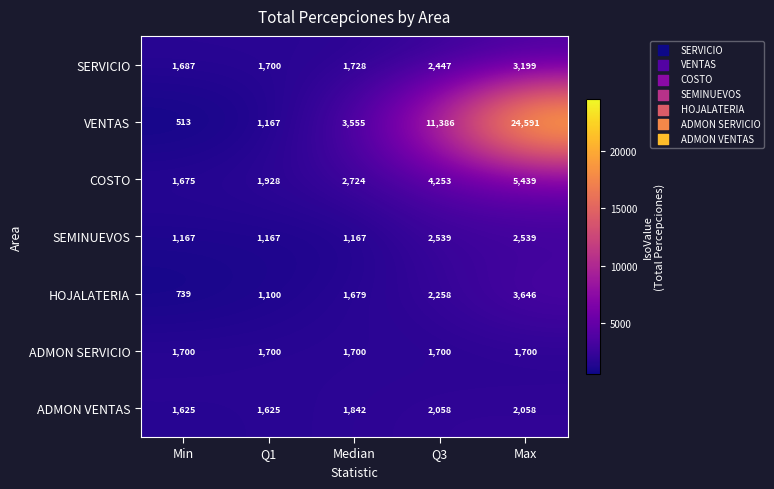

What is the difference between the HOJALATERIA values at Q3 and Min?

1519